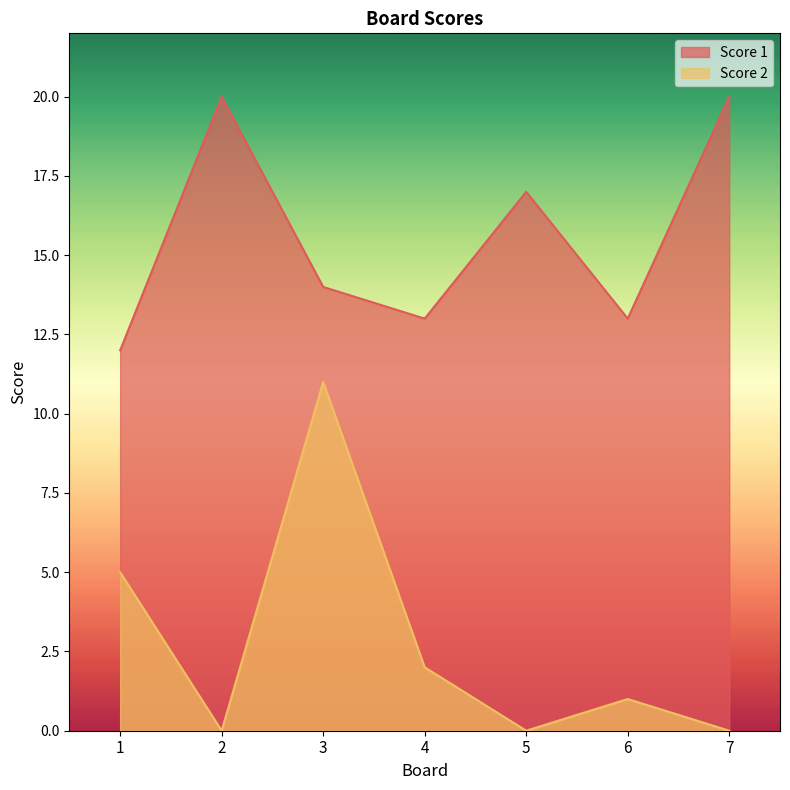

Rank the series by their maximum value, from highest to lowest.

Score 1, Score 2